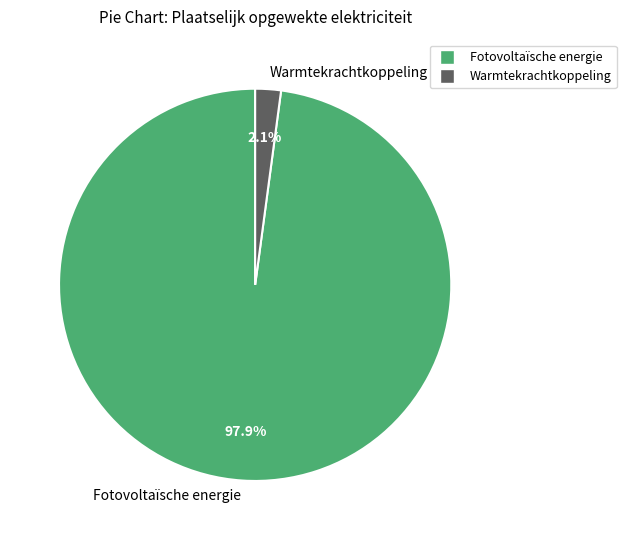

Which has a higher value, Fotovoltaïsche energie or Warmtekrachtkoppeling?

Fotovoltaïsche energie